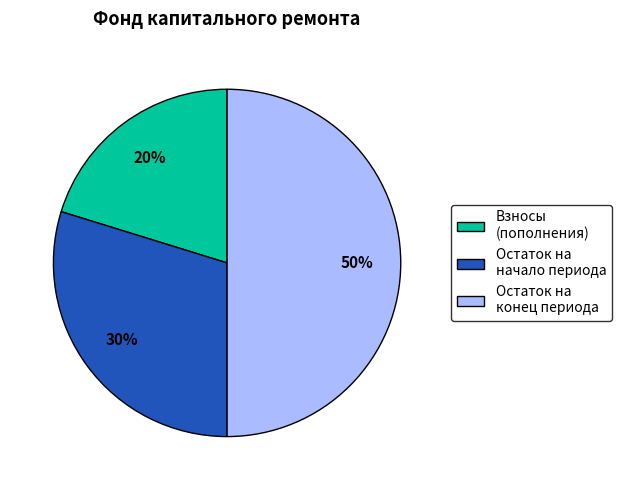

What is the smallest slice in the pie chart?

Взносы (пополнения)